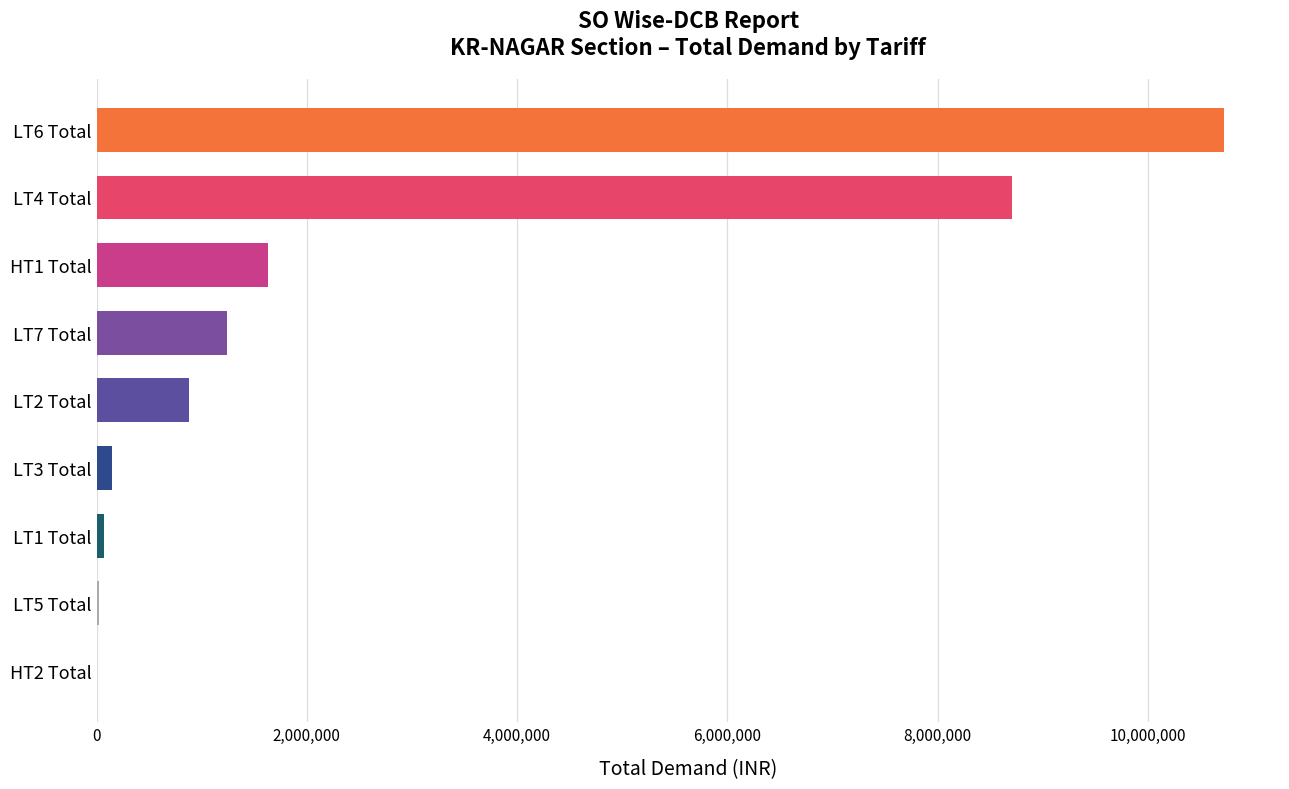

What is the change in value from LT4 Total to HT1 Total?

-7079789.3